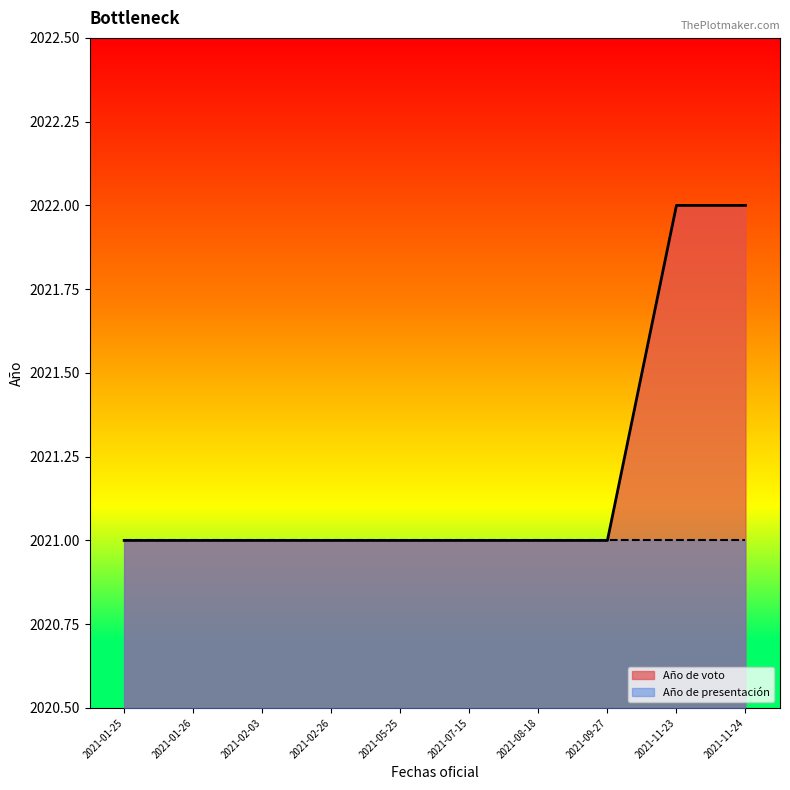

What is the maximum value for Año de voto?

2022